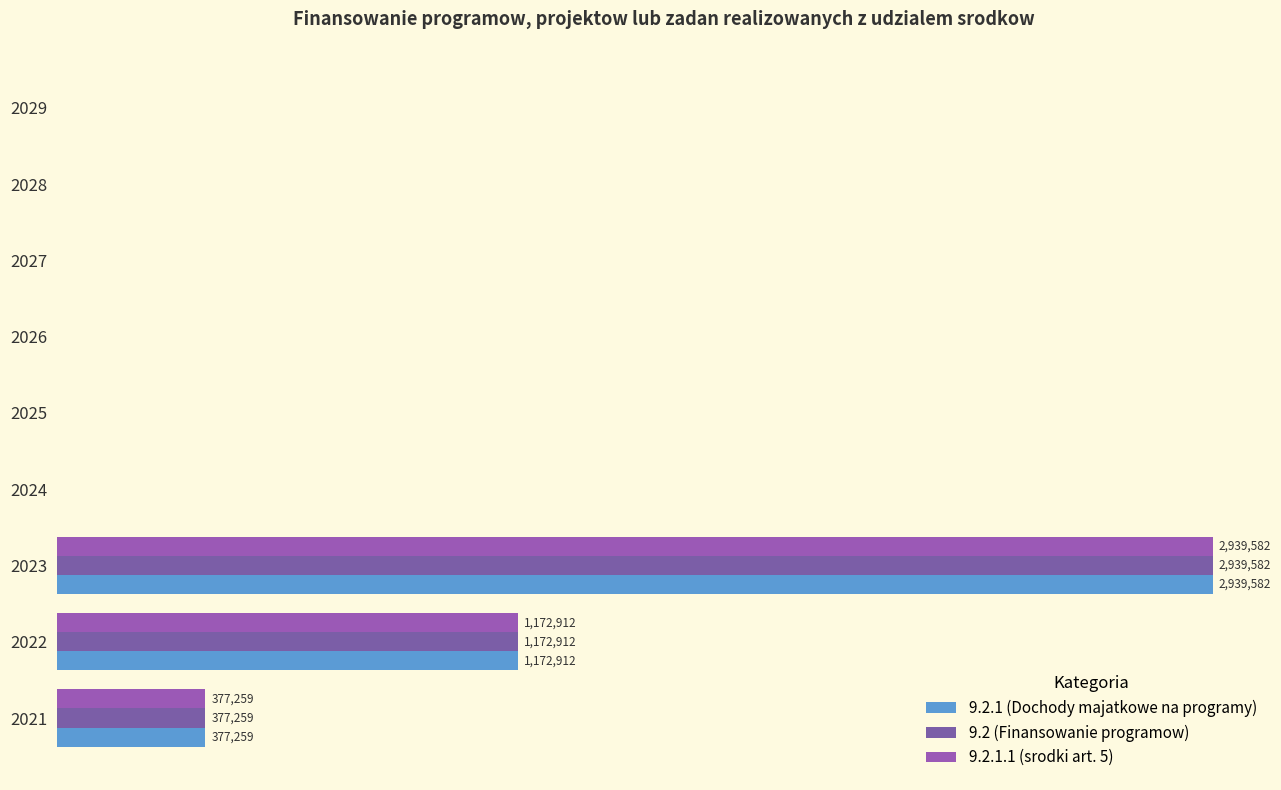

Are the bars horizontal?

Yes